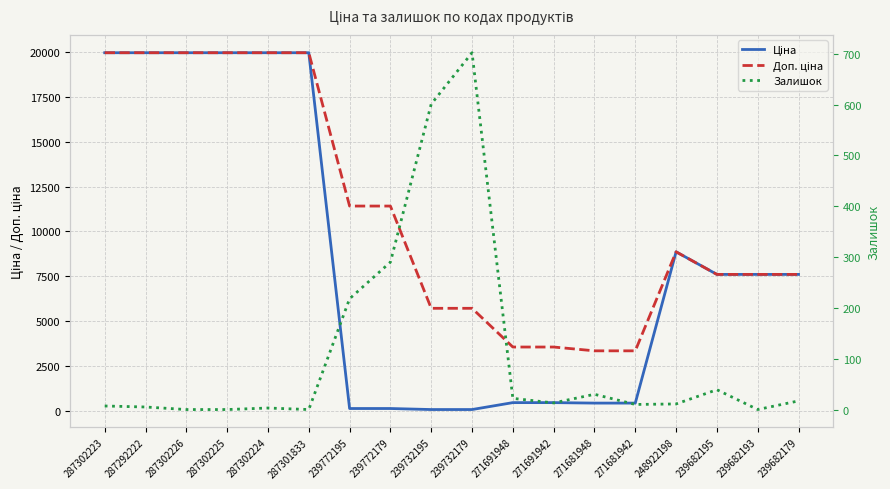

What is the total value across all series at 287302225?

39928.3